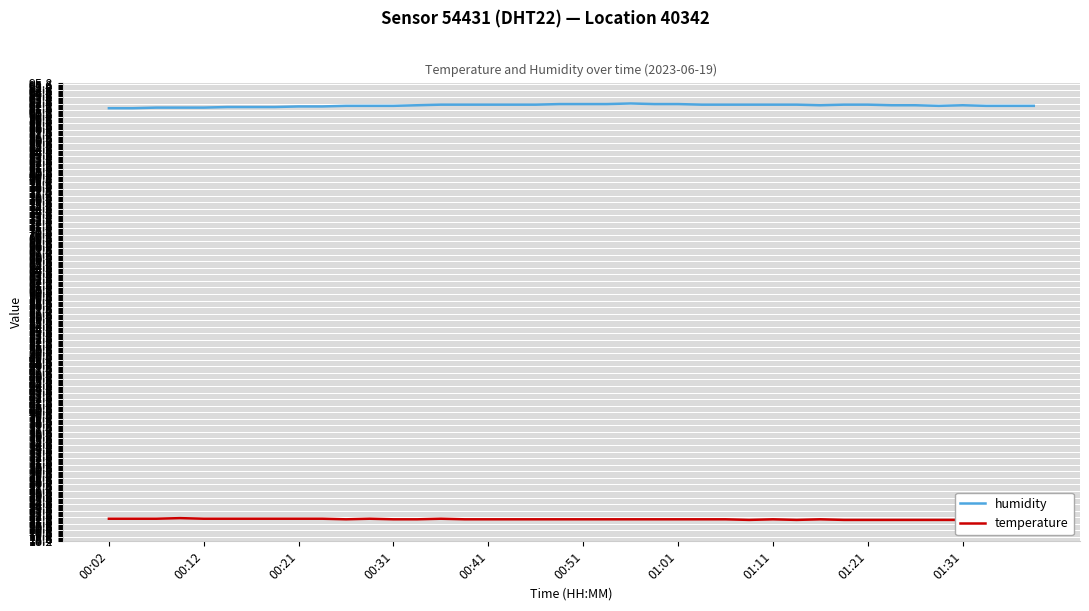

Is it true that humidity equals 92.2 at 00:41?

True